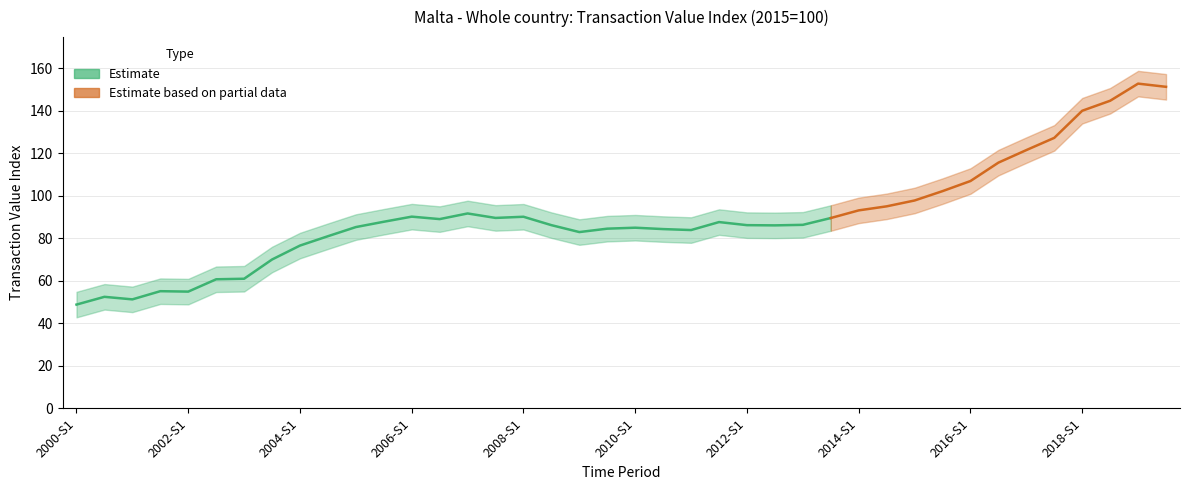

Which has a higher value, 2015-S1 or 2017-S1?

2017-S1